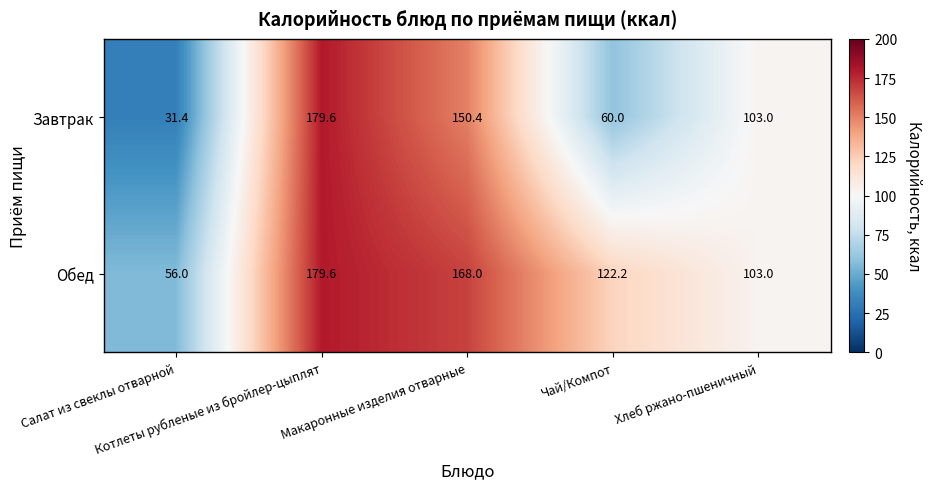

What is the average value of the Завтрак series?

104.9